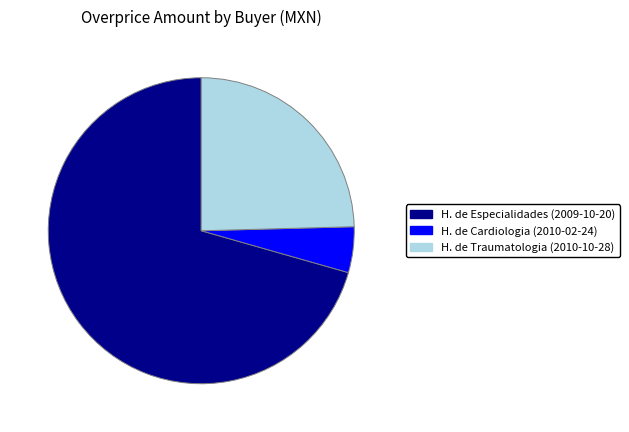

Does any single category account for the majority?

Yes